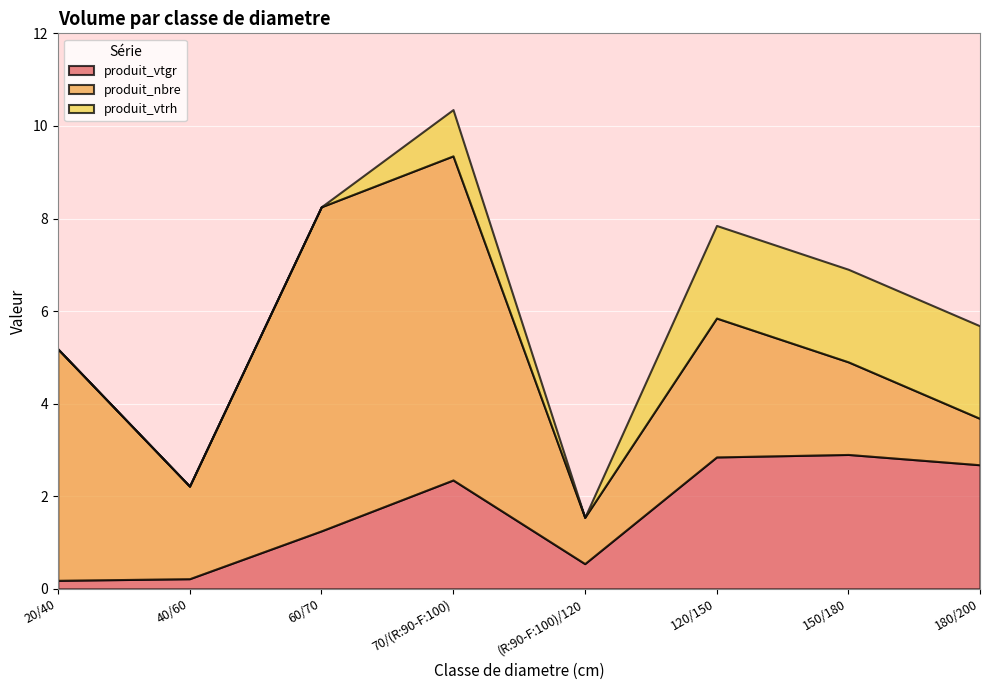

What is the sum of the produit_nbre values at (R:90-F:100)/120 and 60/70?

8.0